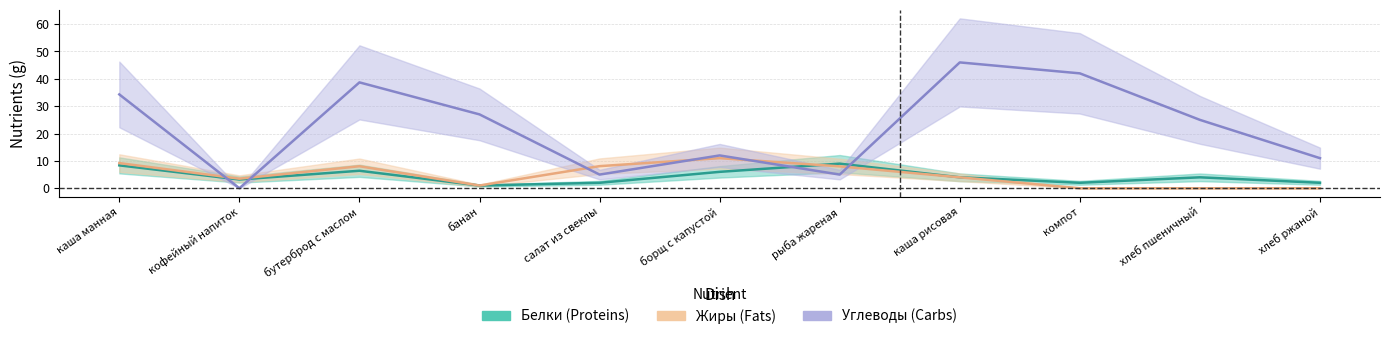

What are all the series names shown in the legend?

Белки, Жиры, Углеводы